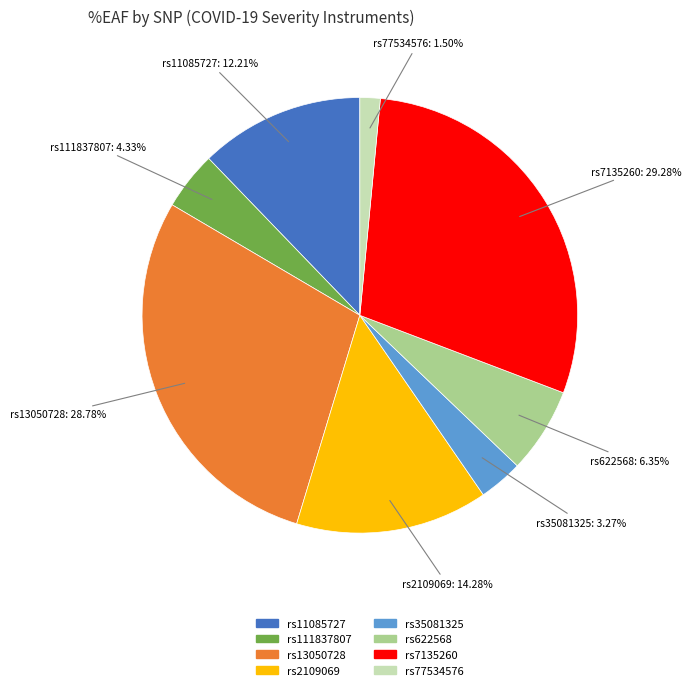

Combined, what portion of the pie is rs7135260 and rs77534576?

30.8%